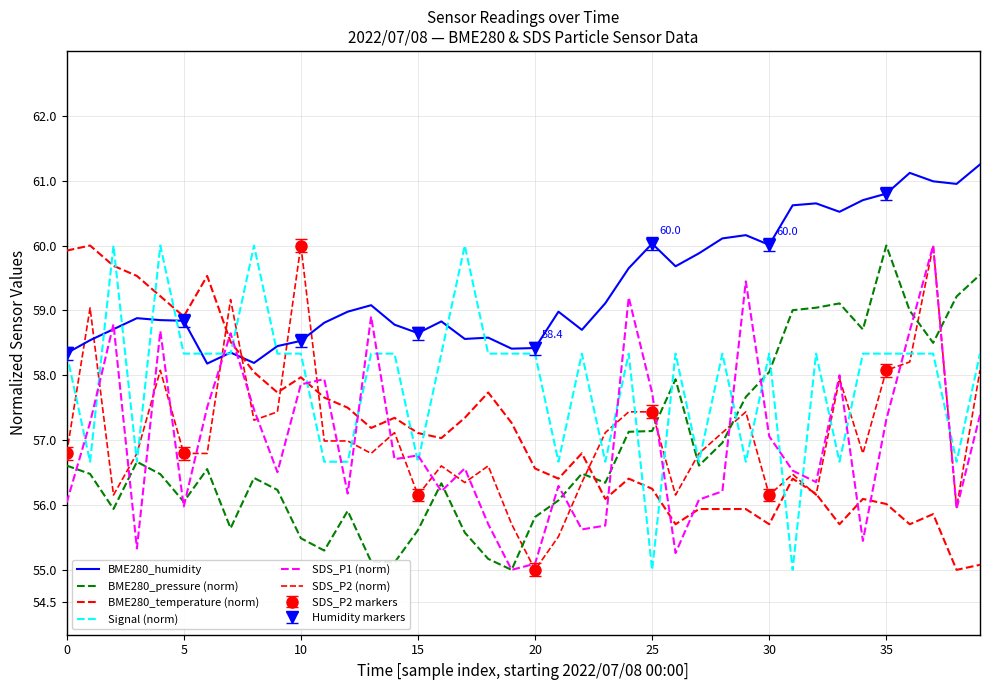

How many lines are shown in the chart?

6